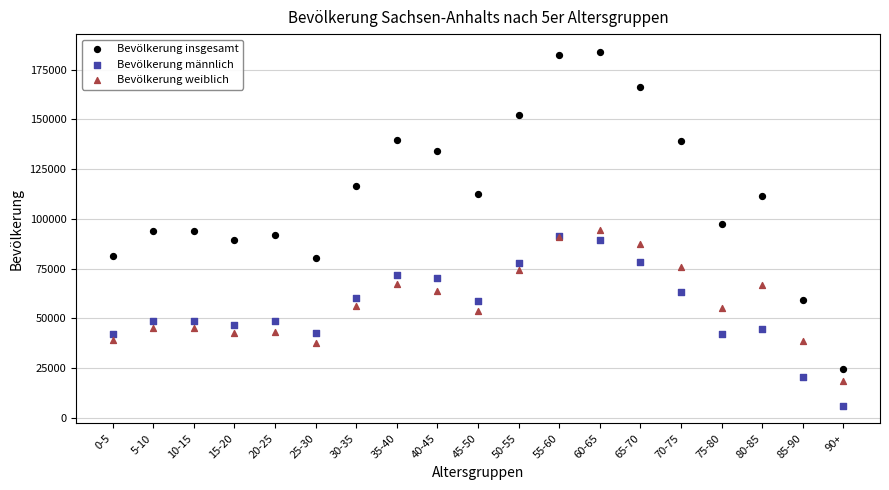

What are all the series names shown in the legend?

Bevölkerung insgesamt, Bevölkerung männlich, Bevölkerung weiblich